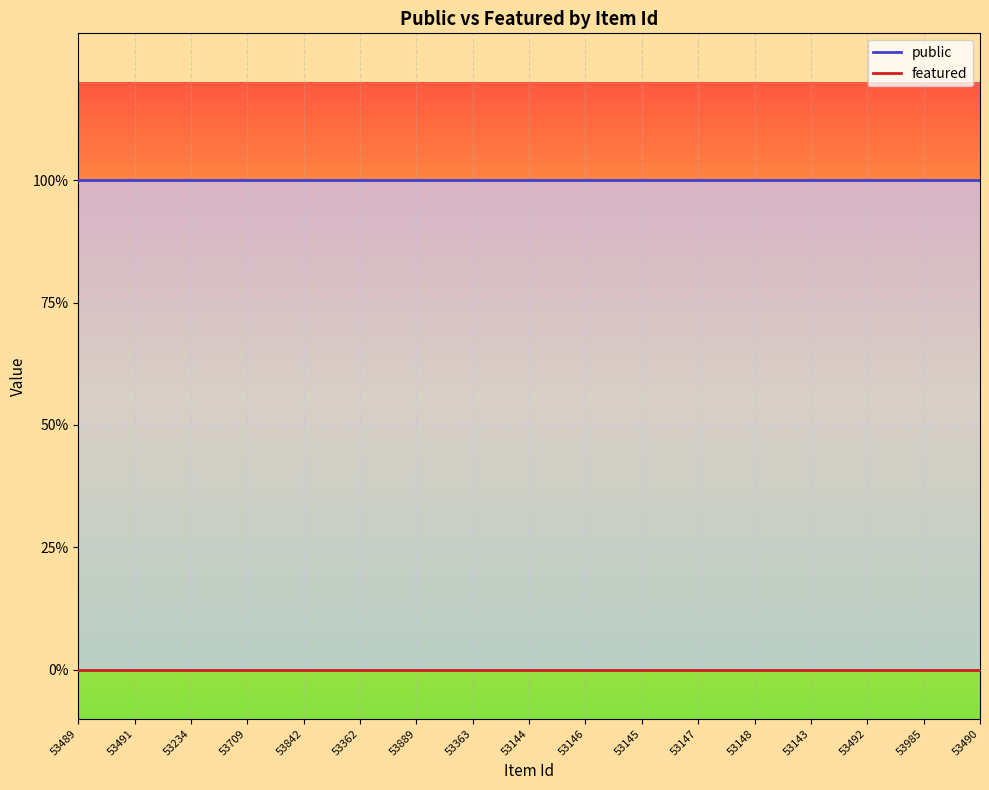

Which series has the largest total across all categories?

public